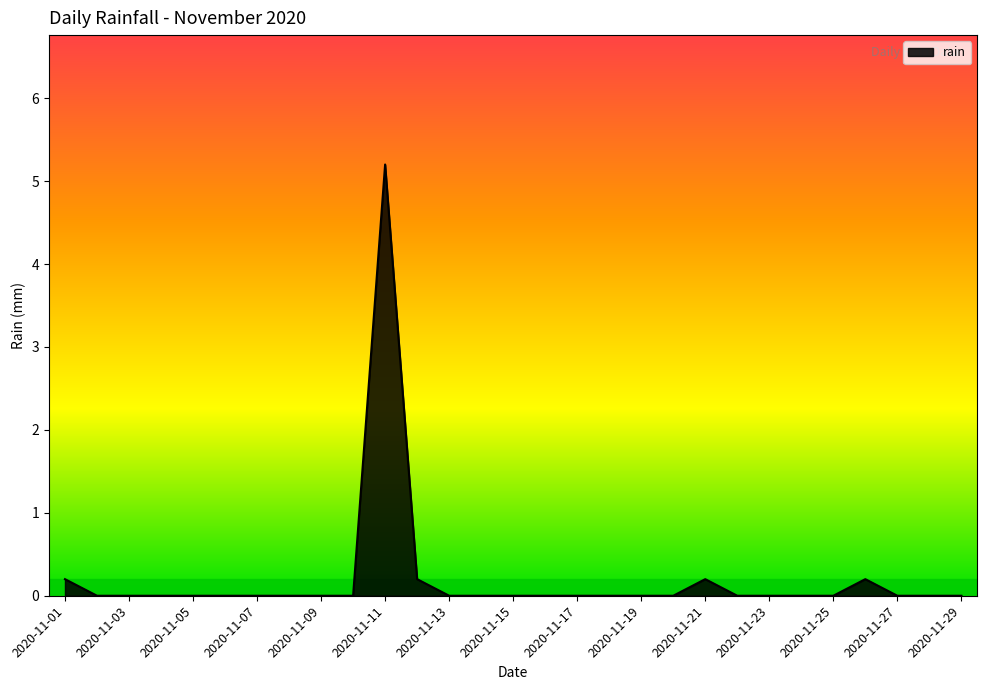

What is the greatest value displayed?

5.2